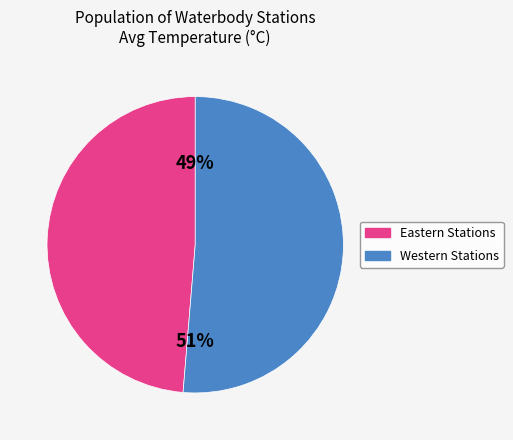

Count the number of slices in the pie.

2